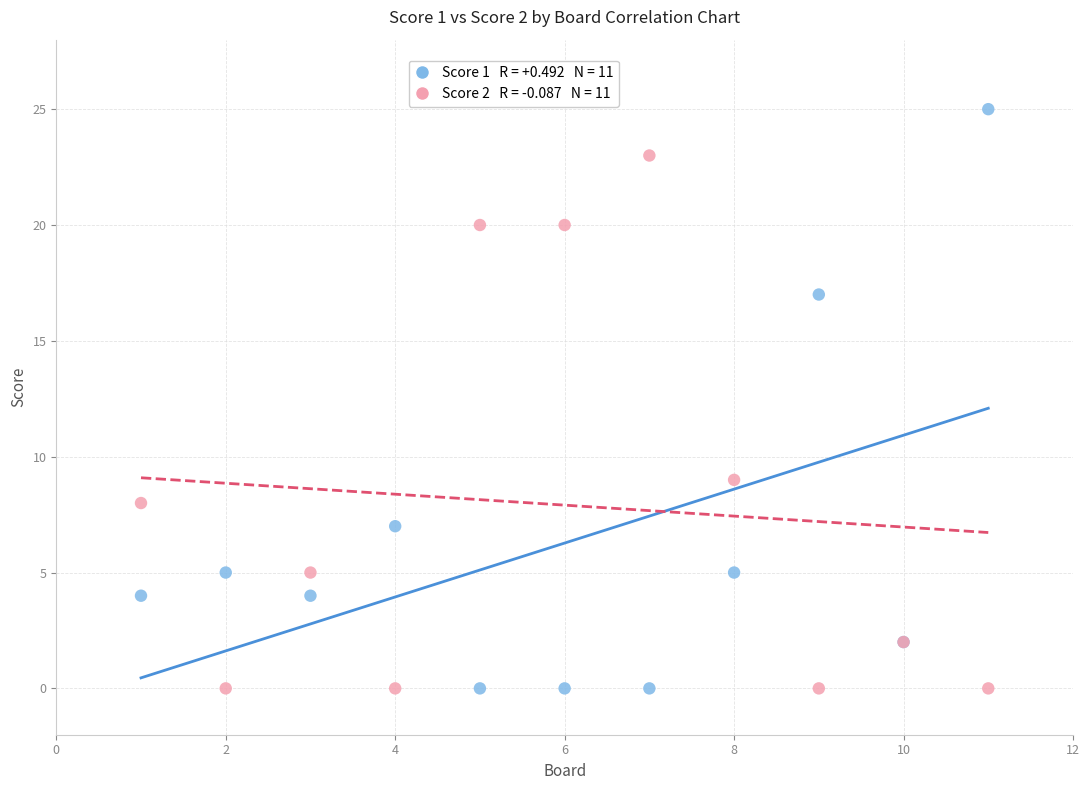

Across all series, what Y value is closest to 12?

9